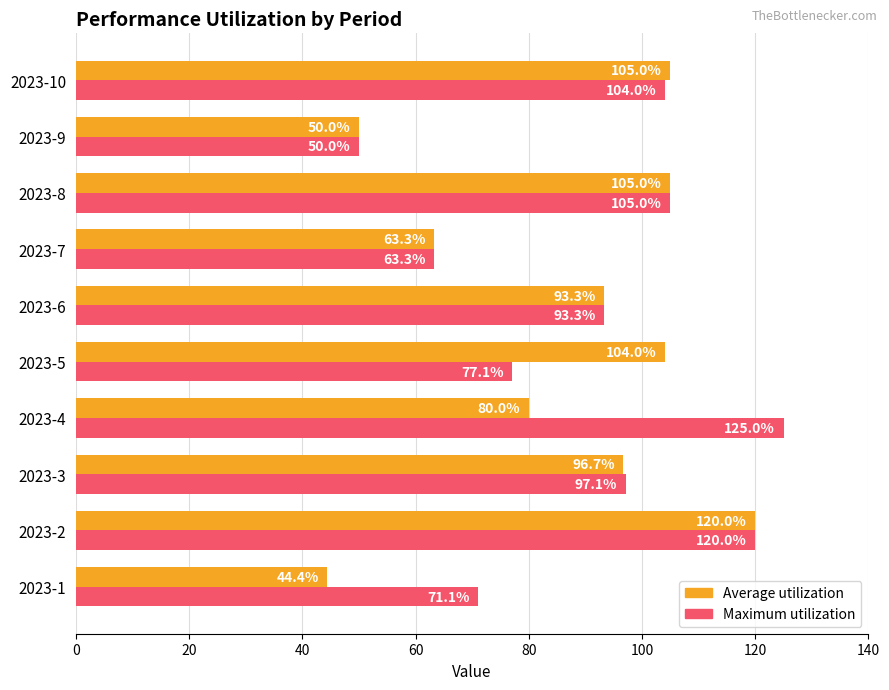

At which category is the sum across all series the highest?

2023-2